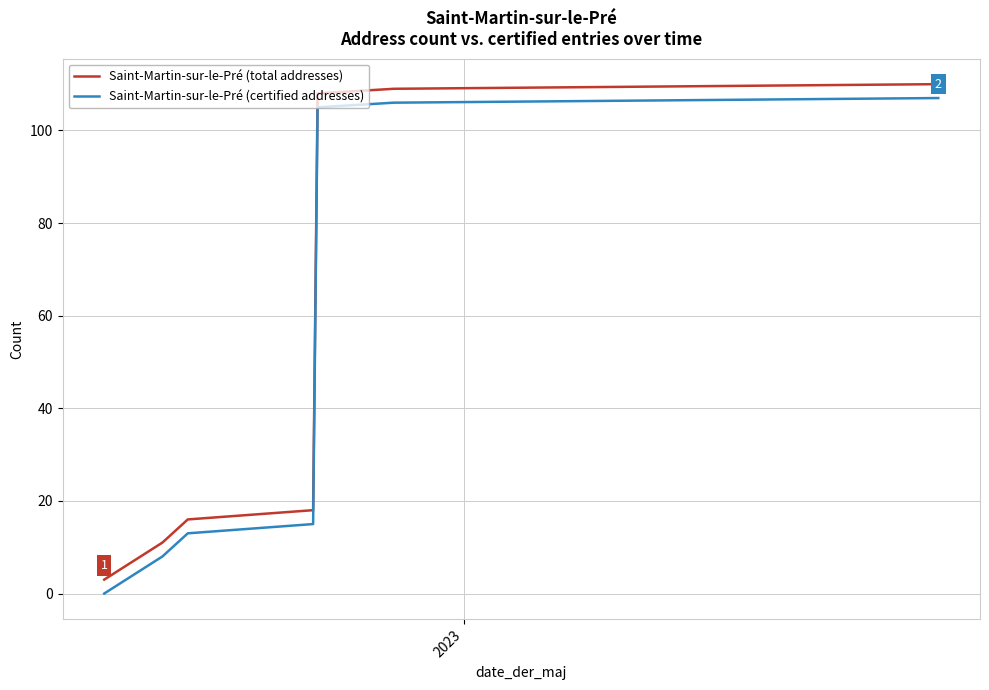

At how many categories does at least one series exceed 23?

3